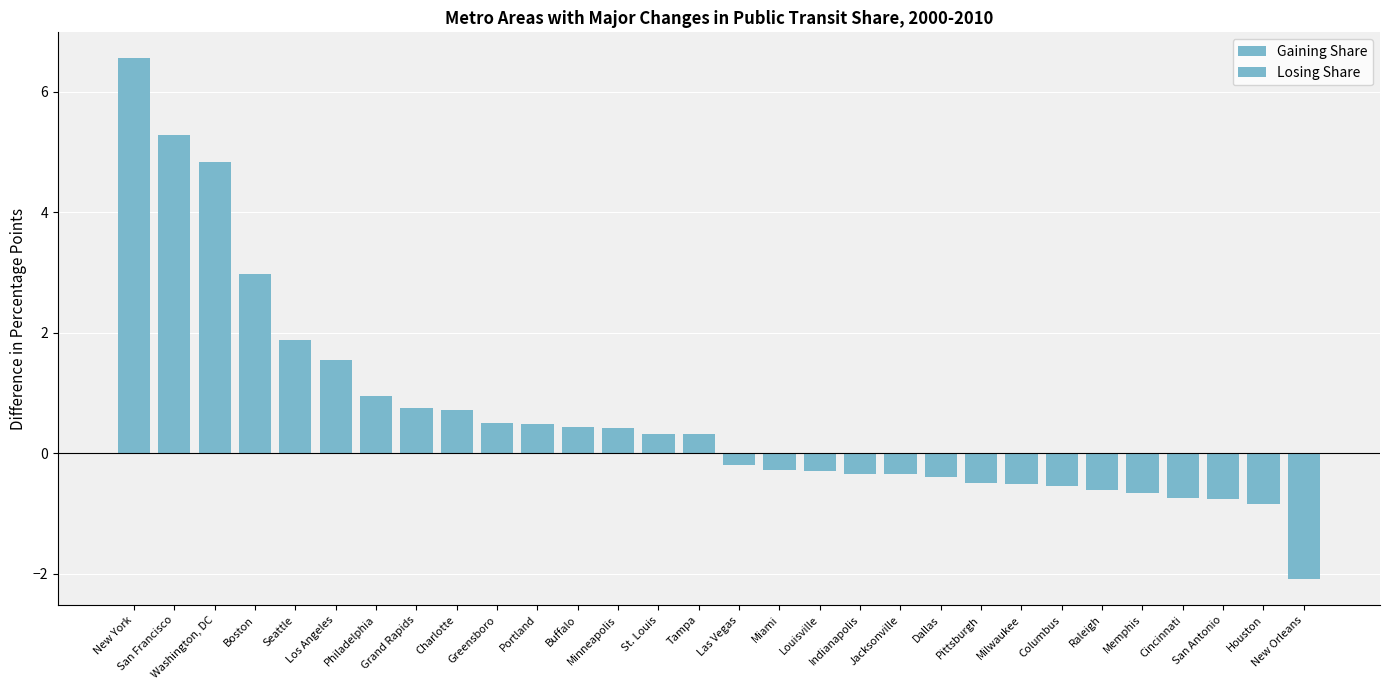

Count the number of data series in this chart.

2